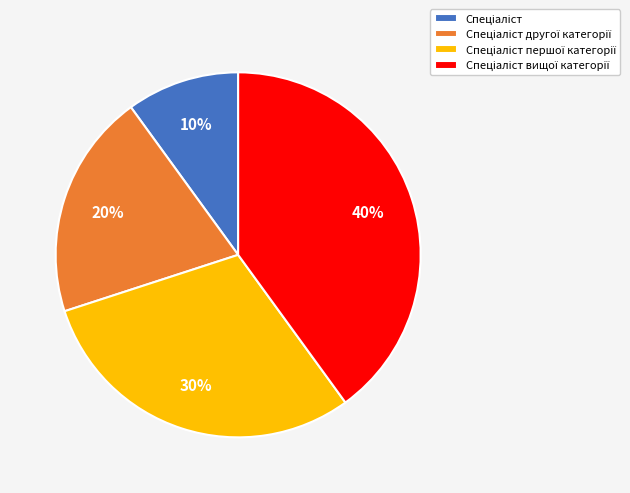

Does any single category account for the majority?

No